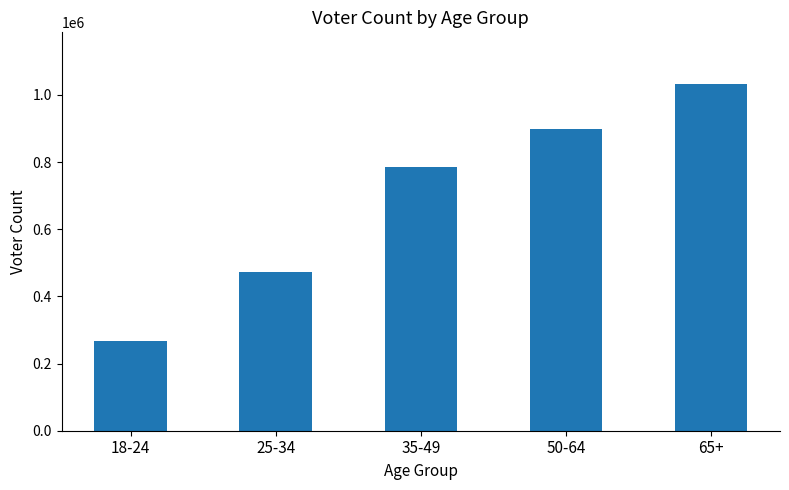

What is the ratio of the value at 35-49 to the value at 65+?

0.8